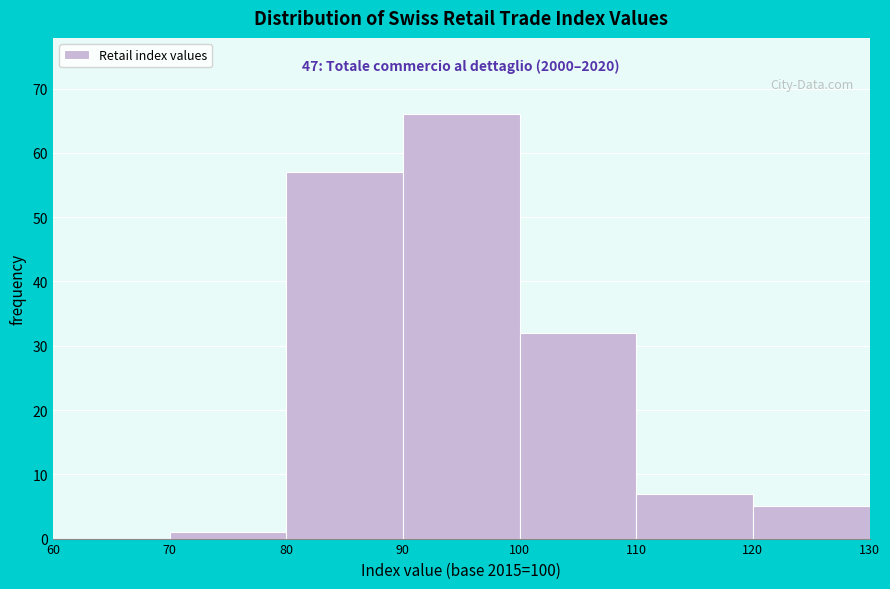

Over which range of the x-axis is the bar tallest?

90 to 100